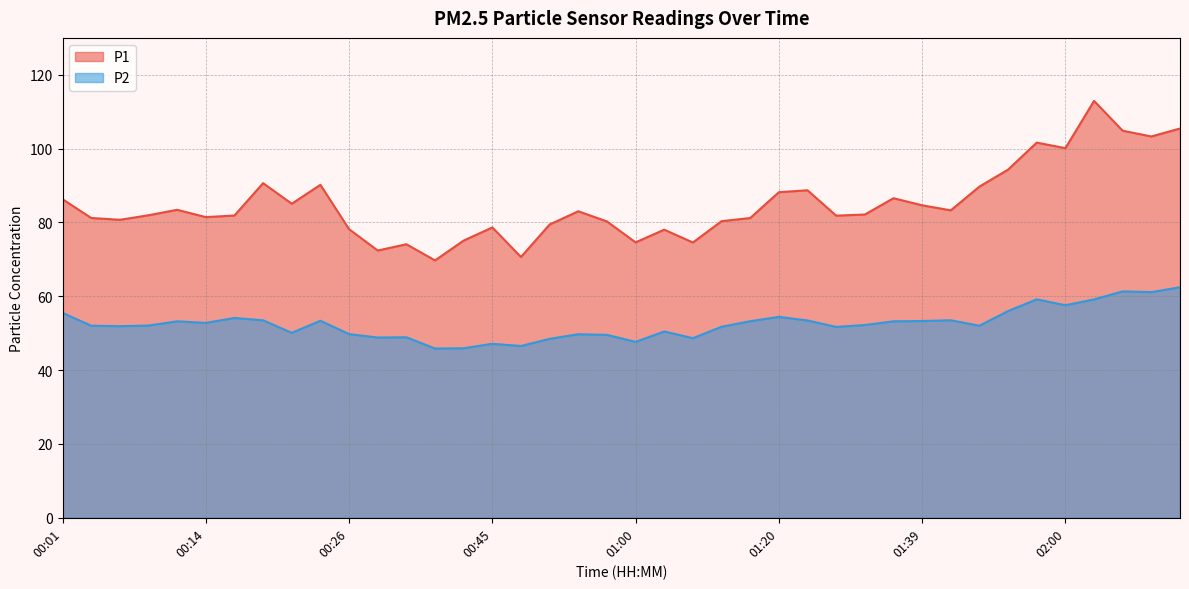

Which series has the widest spread of values?

P1